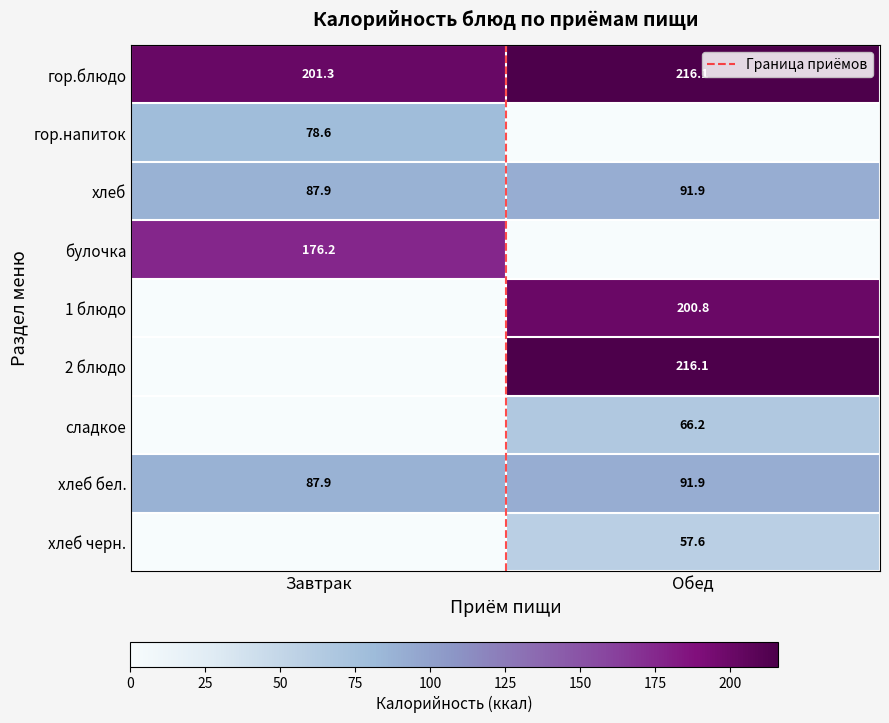

The value of хлеб at Завтрак is 87.9. True or false?

True